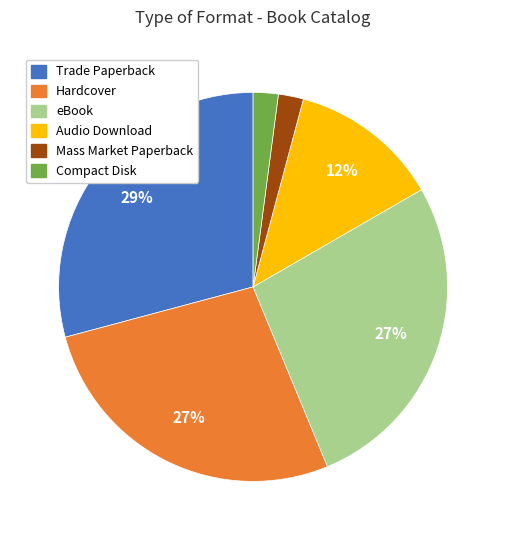

Does Mass Market Paperback represent more than half of the total?

No